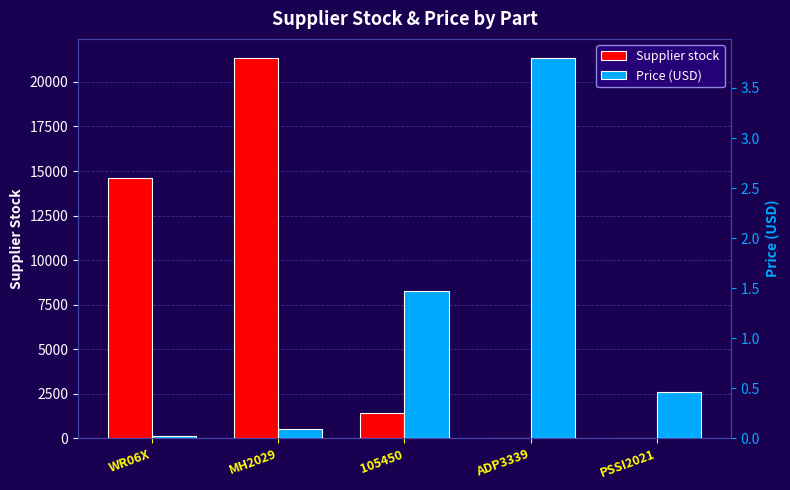

At which category is the sum across all series the highest?

MH2029